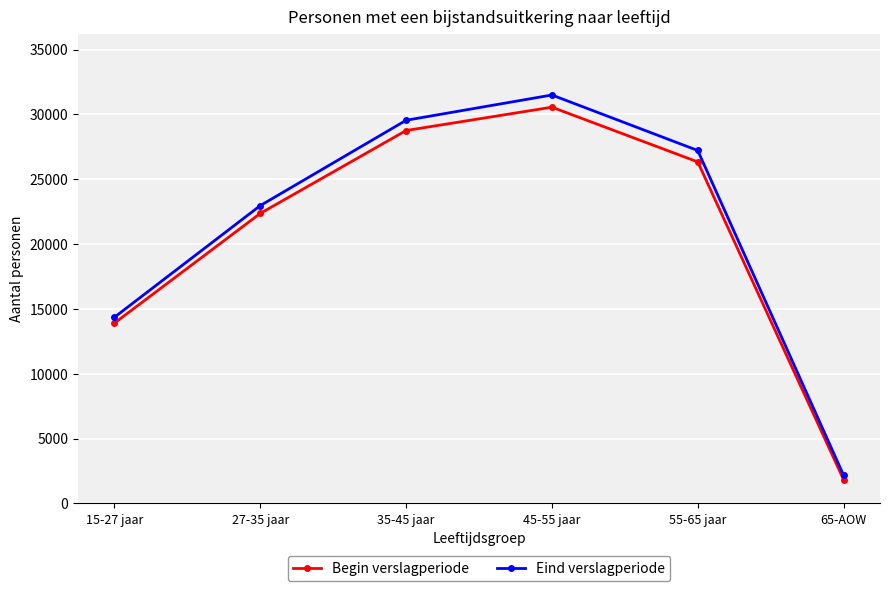

Is it true that Eind verslagperiode equals 42568 at 35-45 jaar?

False